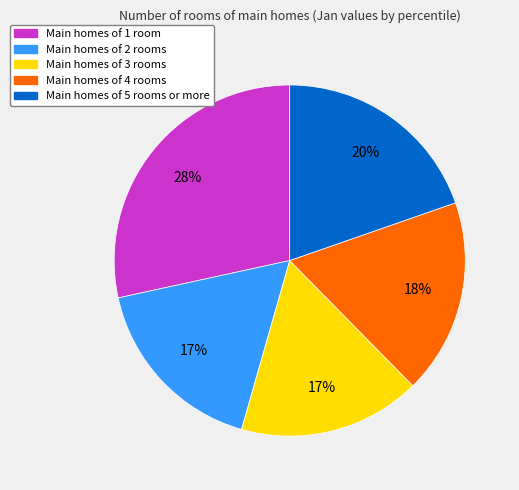

Is there a majority slice in this chart?

No